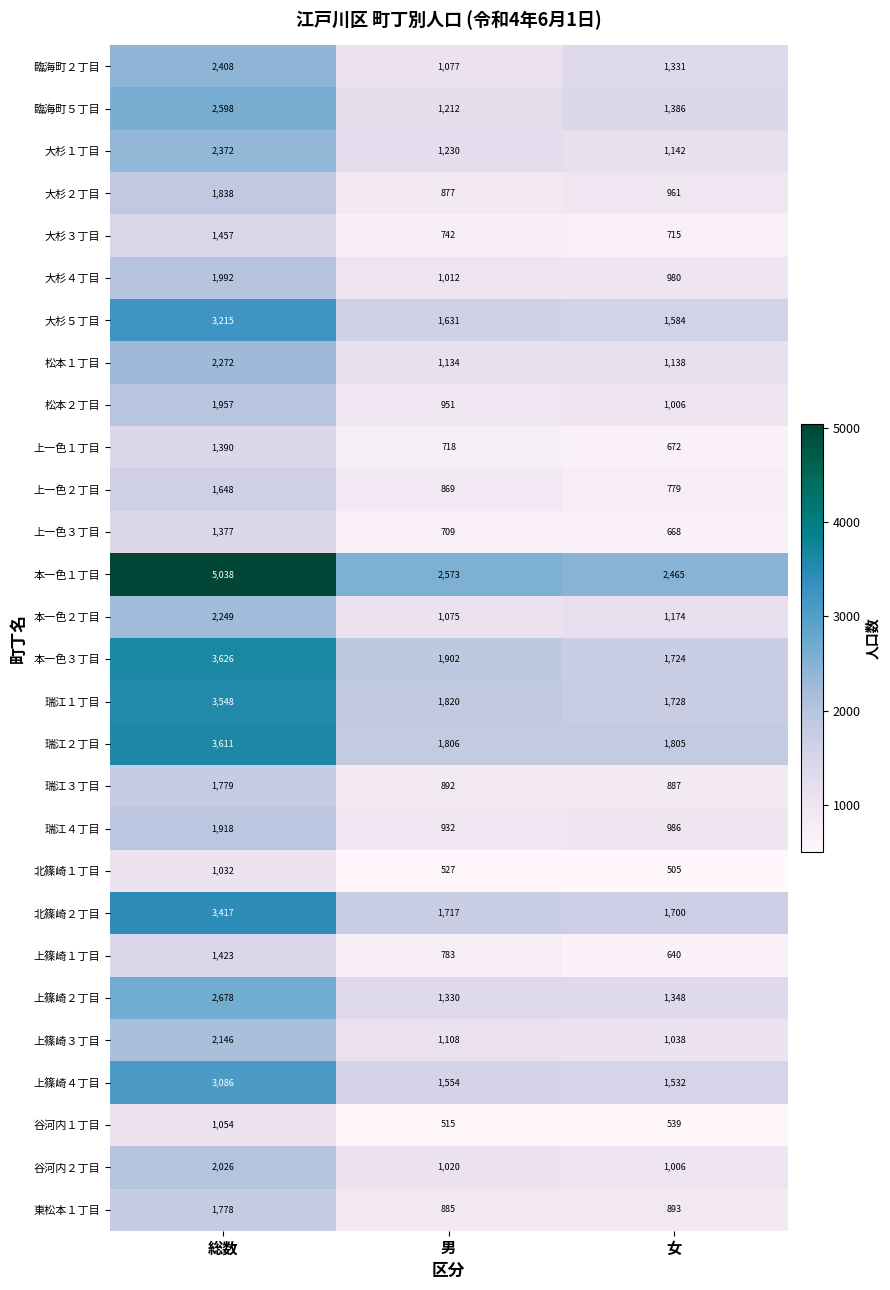

What is the total value across all series at 男?

32601